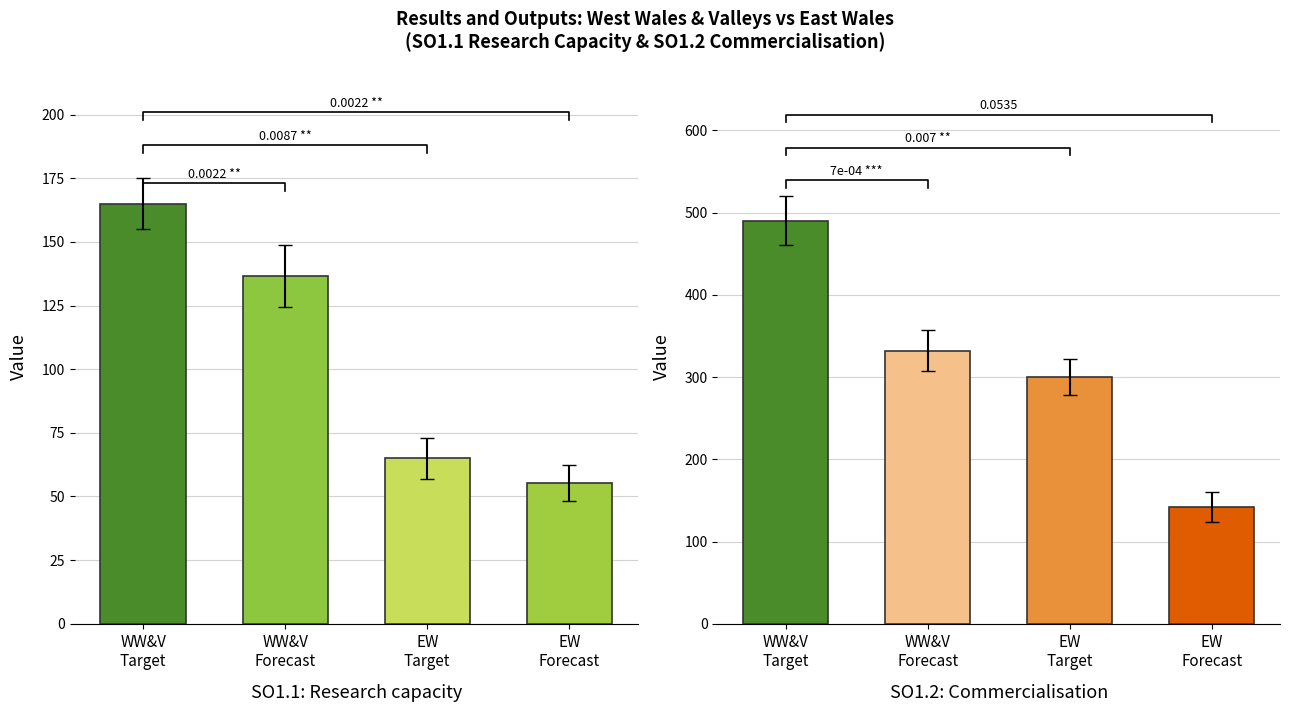

What is the sum of all SO1.2: Commercialisation values?

1264.0